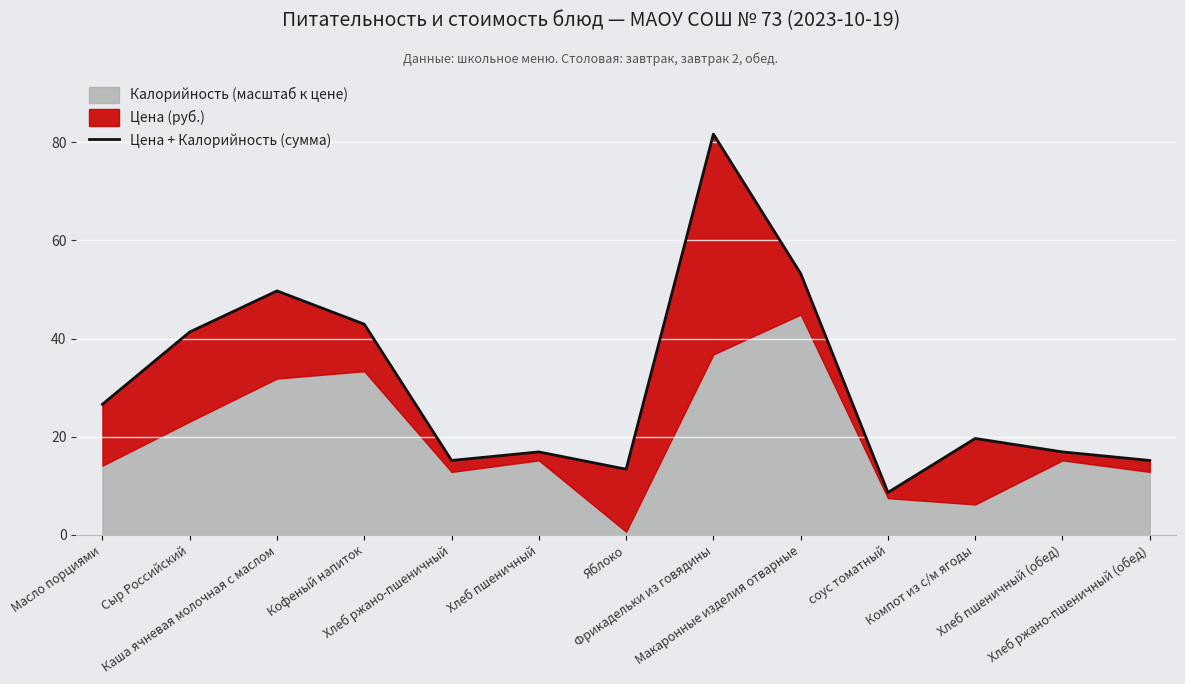

What is the label of the 1st point from the right?

Хлеб ржано-пшеничный (обед)